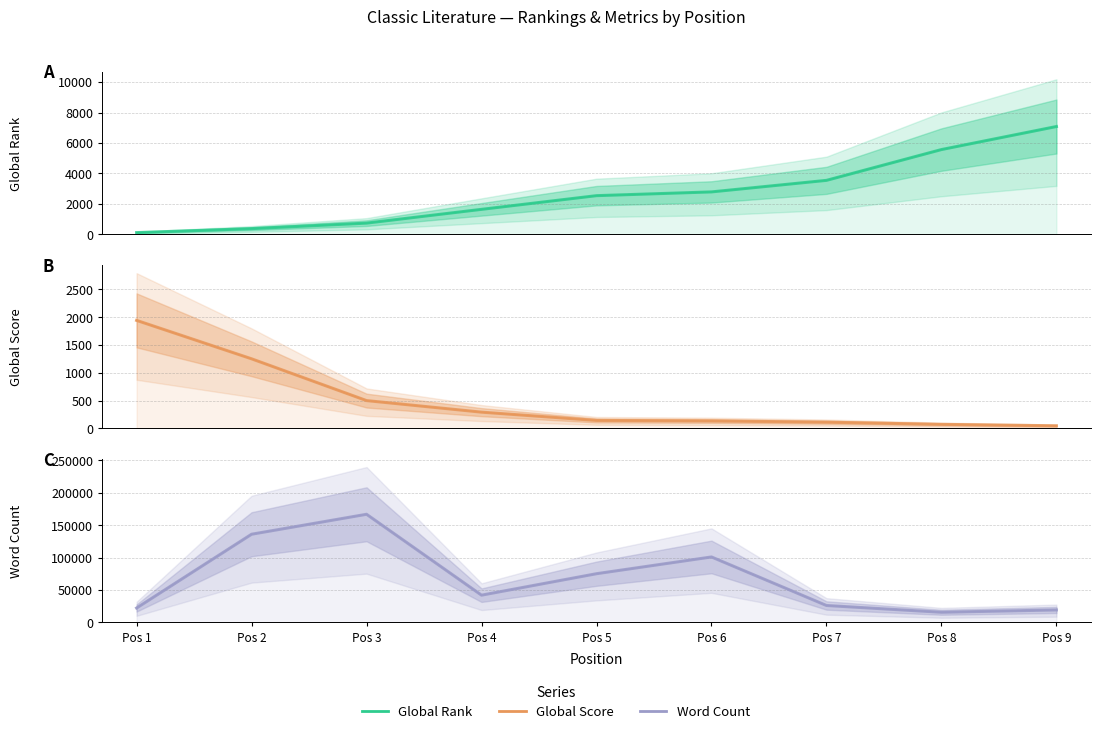

Which has a higher value, Pos 2 or Pos 7?

Pos 7